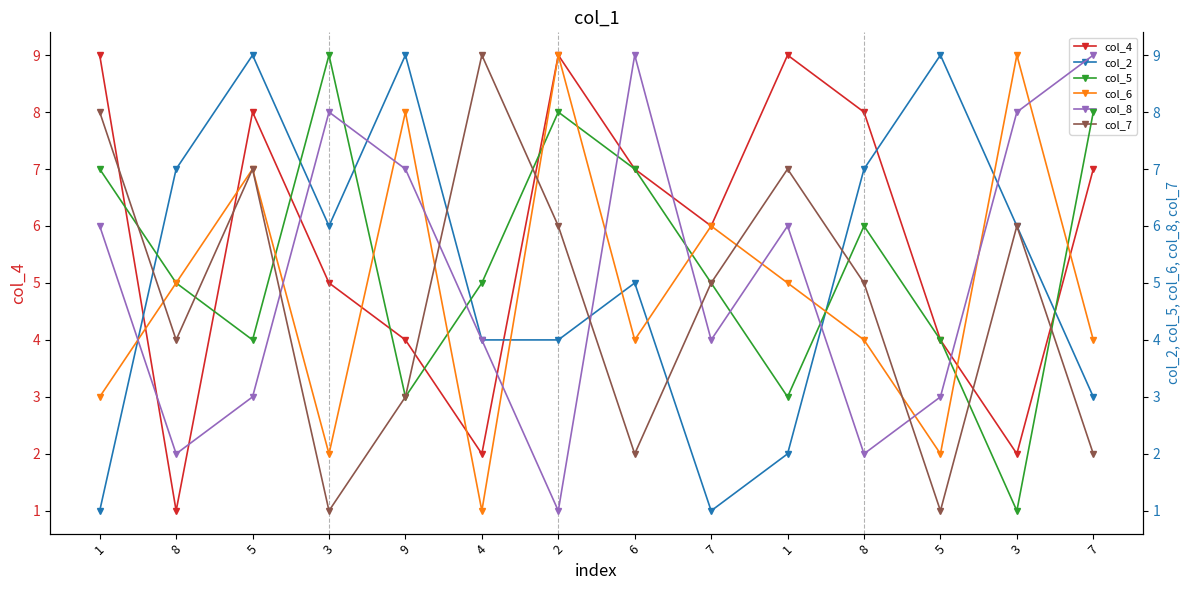

Is the value of col_4 at 7 greater than the value of col_7 at 8?

Yes